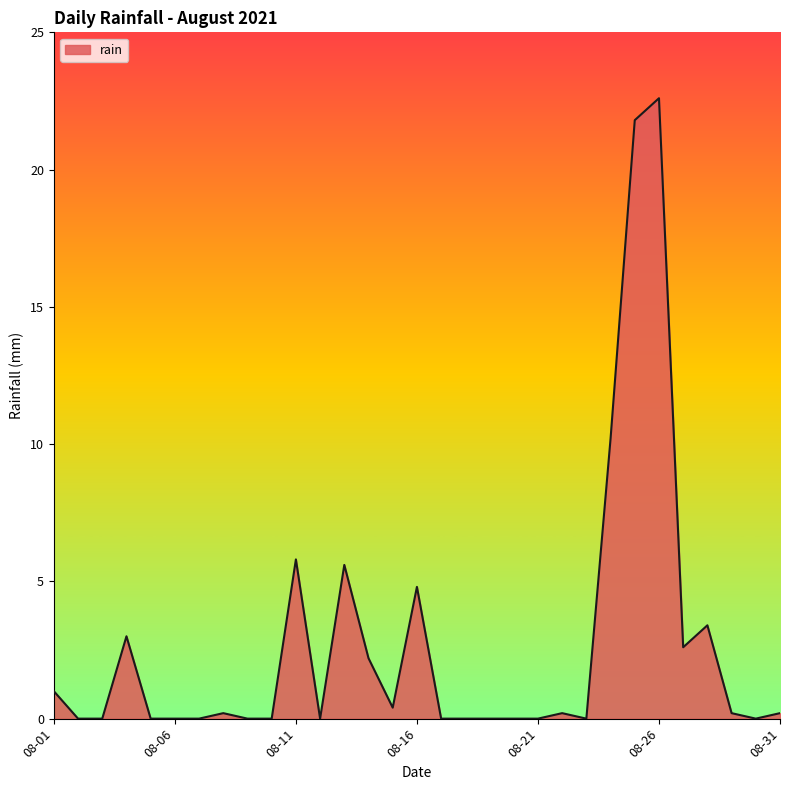

True or false: there are more than 0 points higher than both neighbors.

True